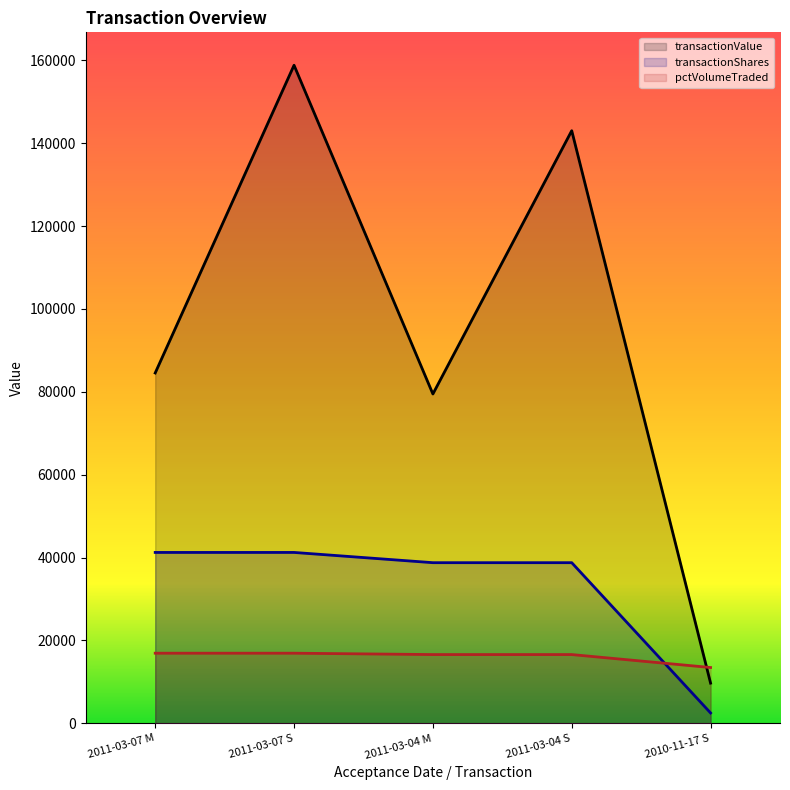

At how many categories does at least one series exceed 54504?

4